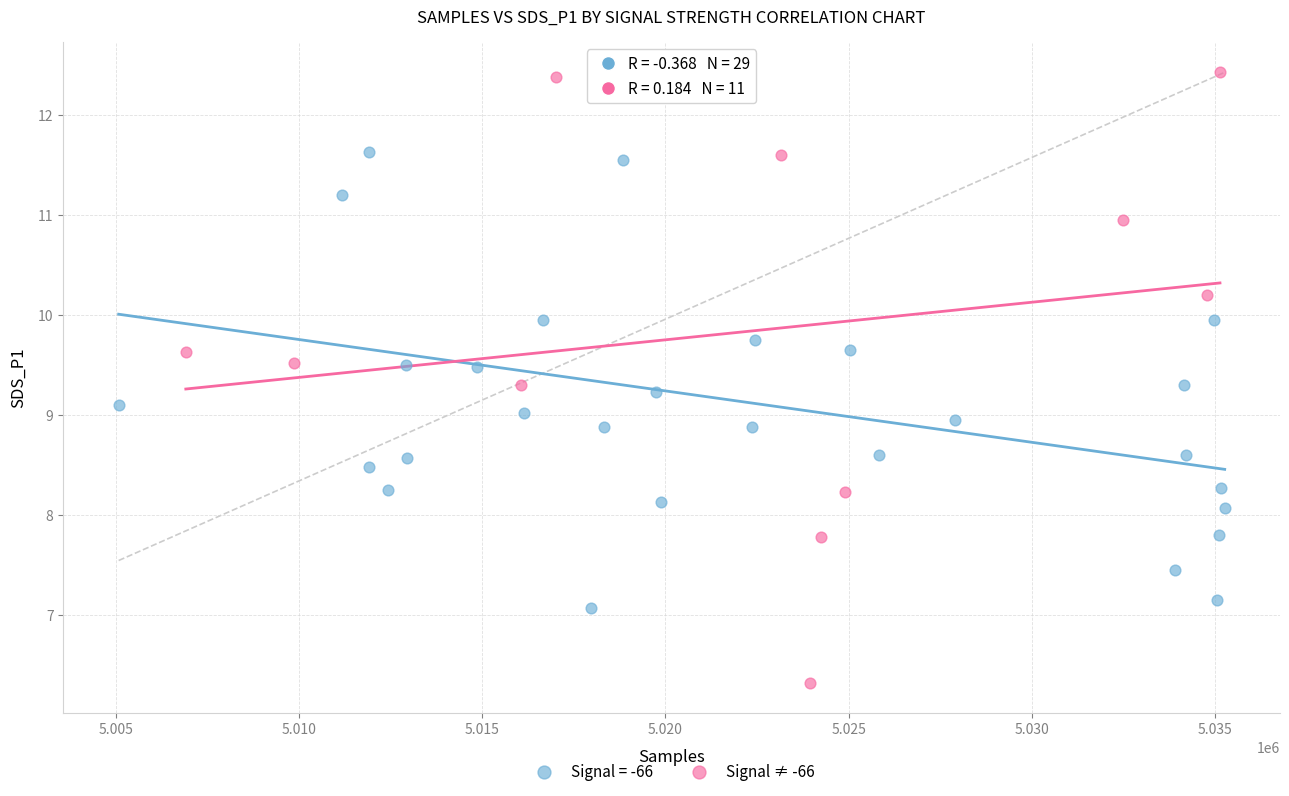

Which series has the largest Y range (max minus min)?

Signal ≠ -66